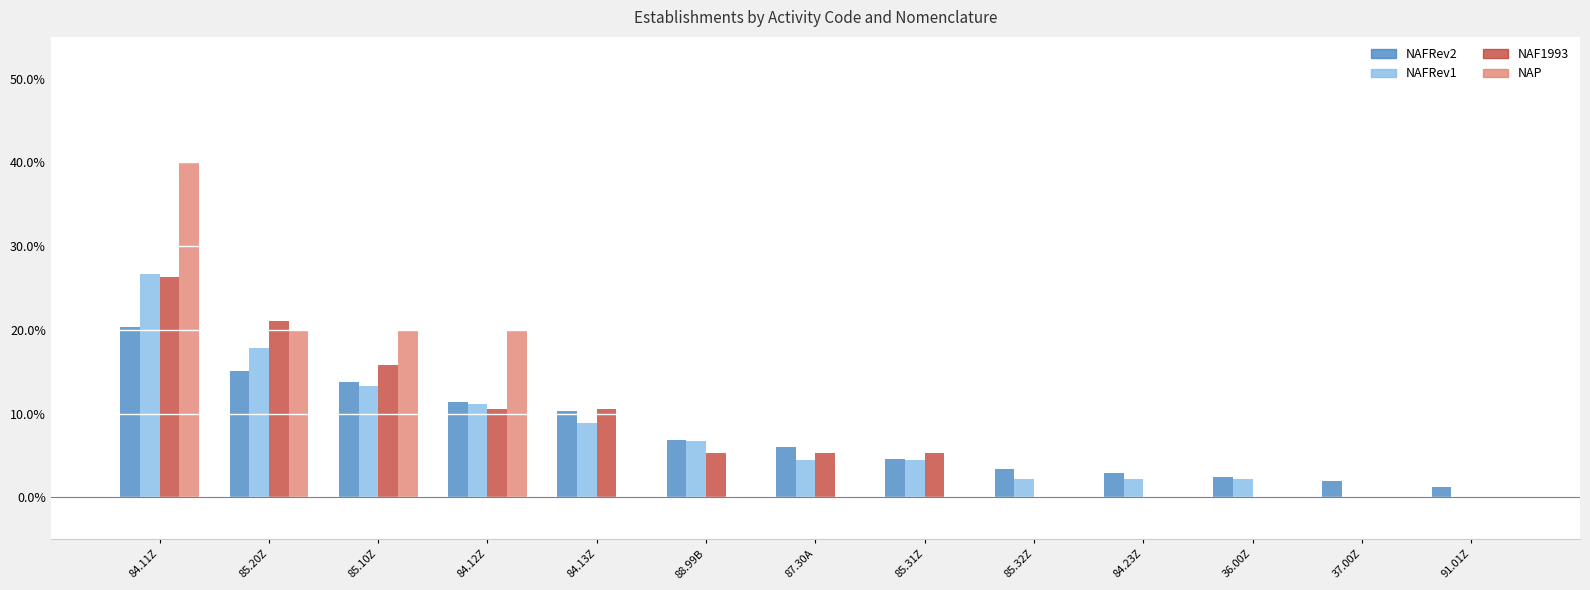

Does the chart contain stacked bars?

No